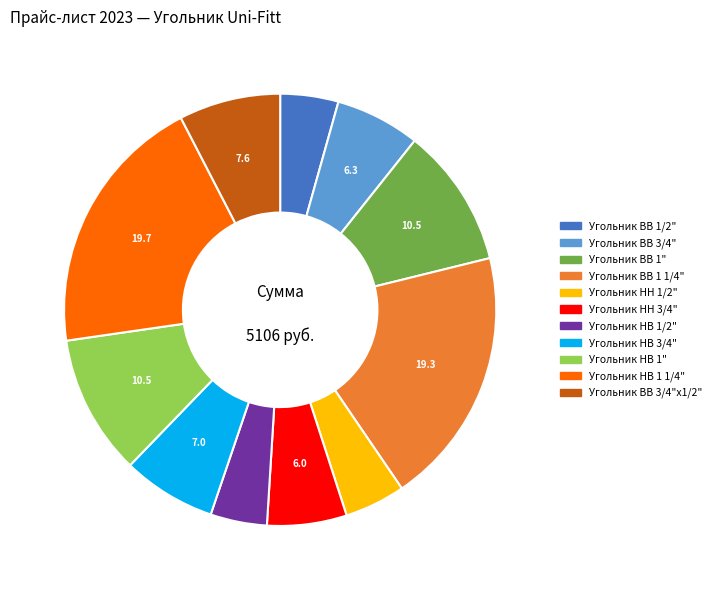

How many segments does this pie chart have?

11